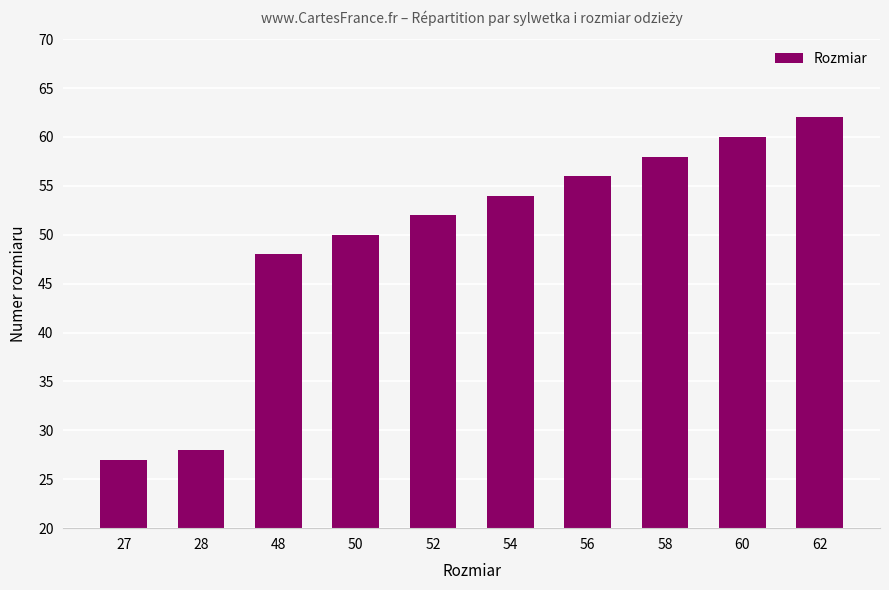

Which category has the lowest value across all series?

27